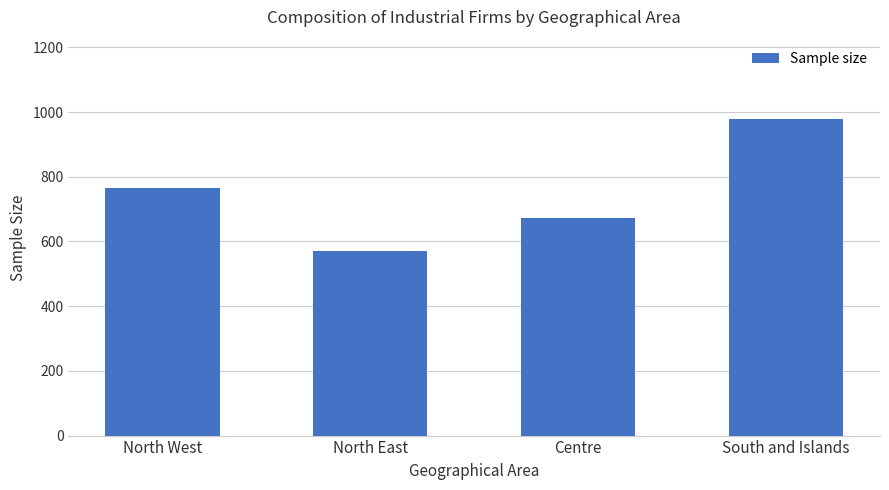

What is the difference between the maximum and minimum values?

410